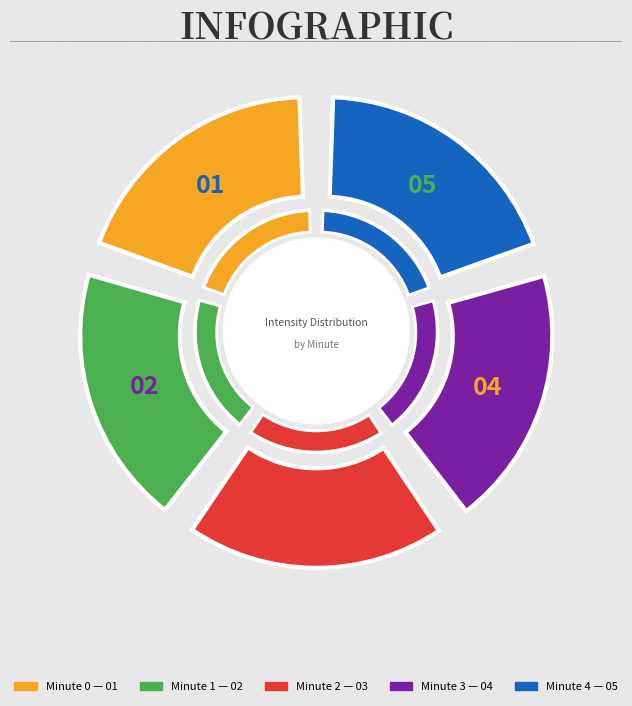

What is the largest slice in the pie chart?

Minute 2